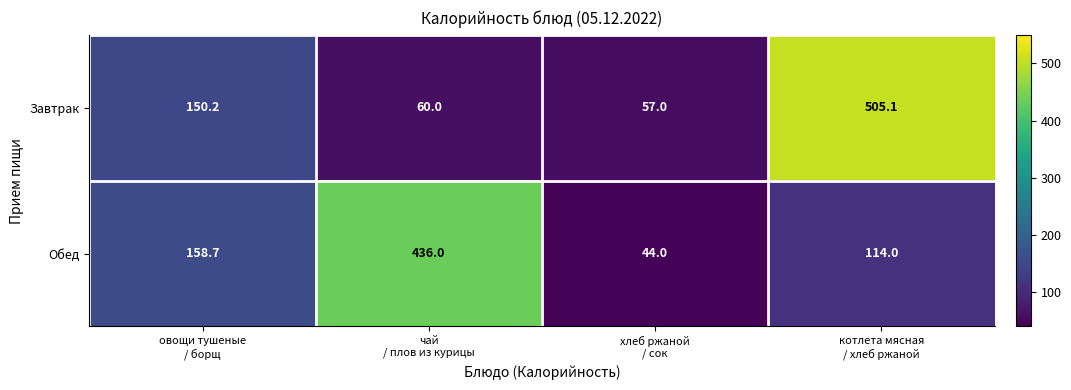

Reading right to left, extract all data points from this chart.

Завтрак: 505.1	57.0	60.0	150.2
Обед: 114.0	44.0	436.0	158.7